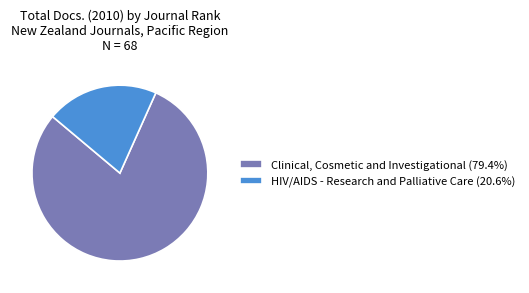

Is there a majority slice in this chart?

Yes